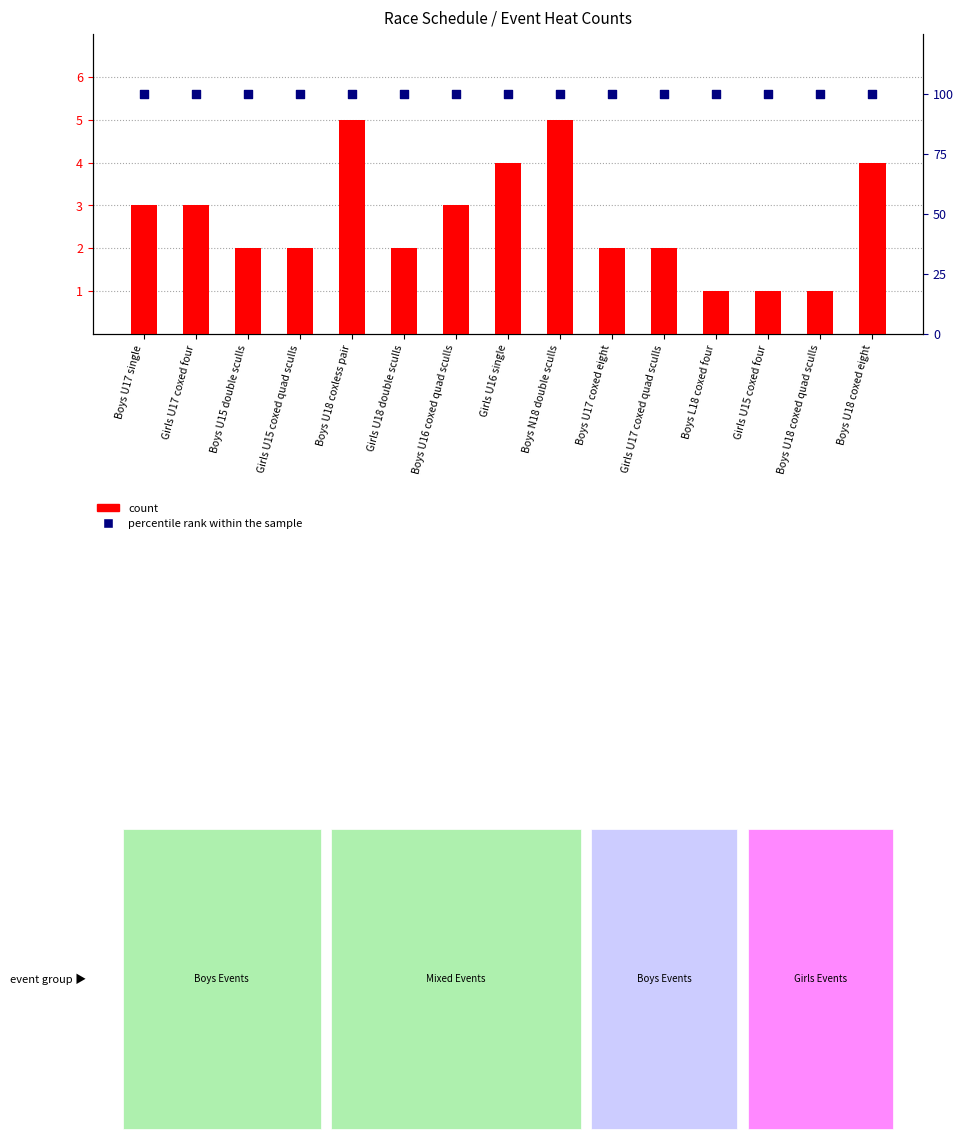

At which category is the sum across all series the highest?

Boys U18 coxless pair